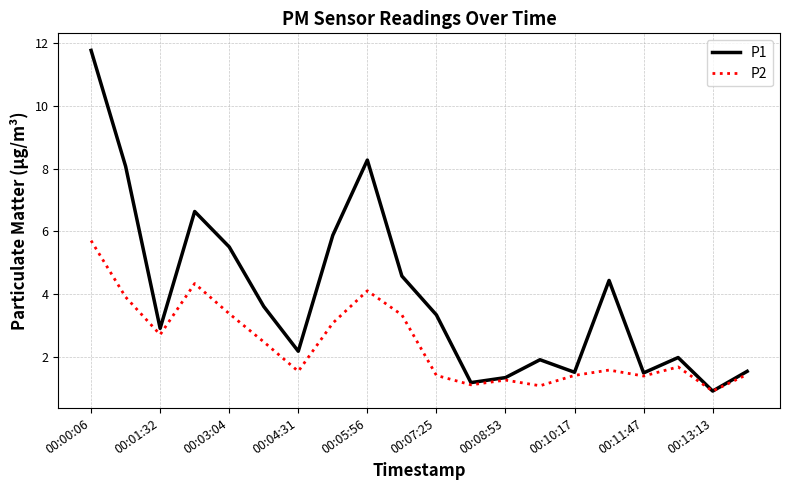

Which series has the largest total across all categories?

P1